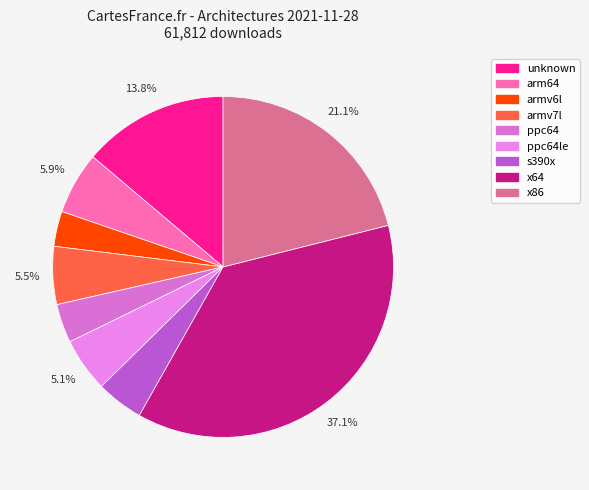

What portion of the pie excludes arm64?

94.1%